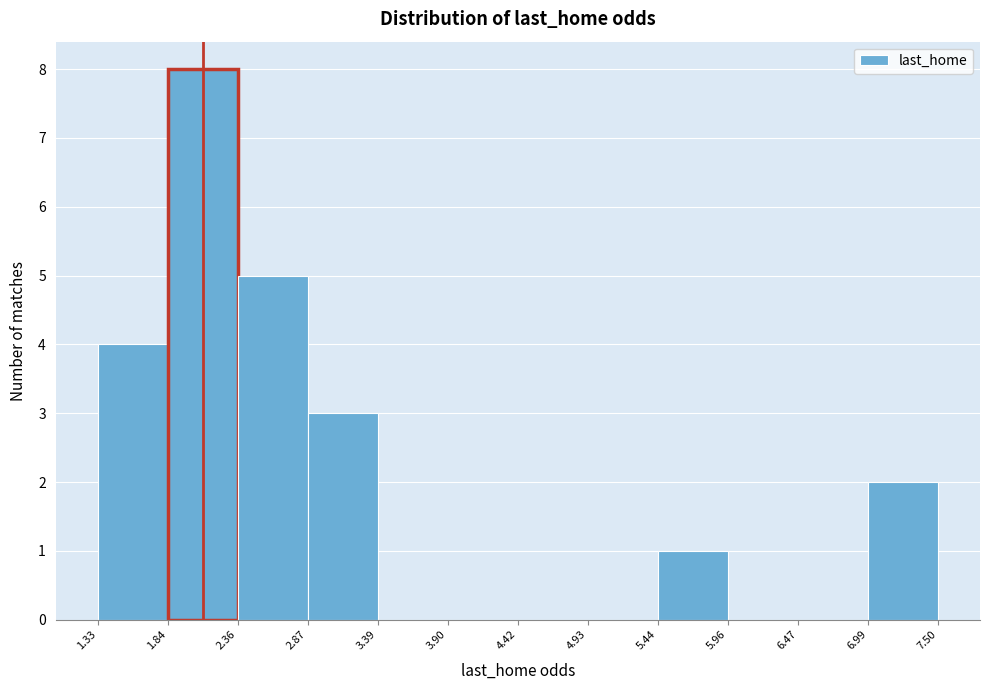

Reading left to right, list every bar in this chart as the range it spans on the x-axis followed by its height. The values are not printed on the chart, so give them approximately, as read against the axis.

1.33 to 1.84: 4
1.84 to 2.36: 8
2.36 to 2.87: 5
2.87 to 3.39: 3
3.39 to 3.90: 0
3.90 to 4.42: 0
4.42 to 4.93: 0
4.93 to 5.44: 0
5.44 to 5.96: 1
5.96 to 6.47: 0
6.47 to 6.99: 0
6.99 to 7.50: 2